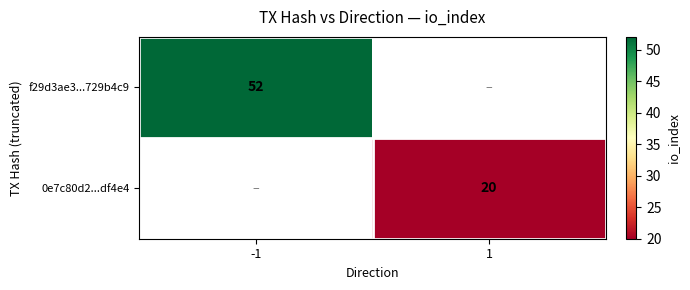

Count the number of data series in this chart.

2